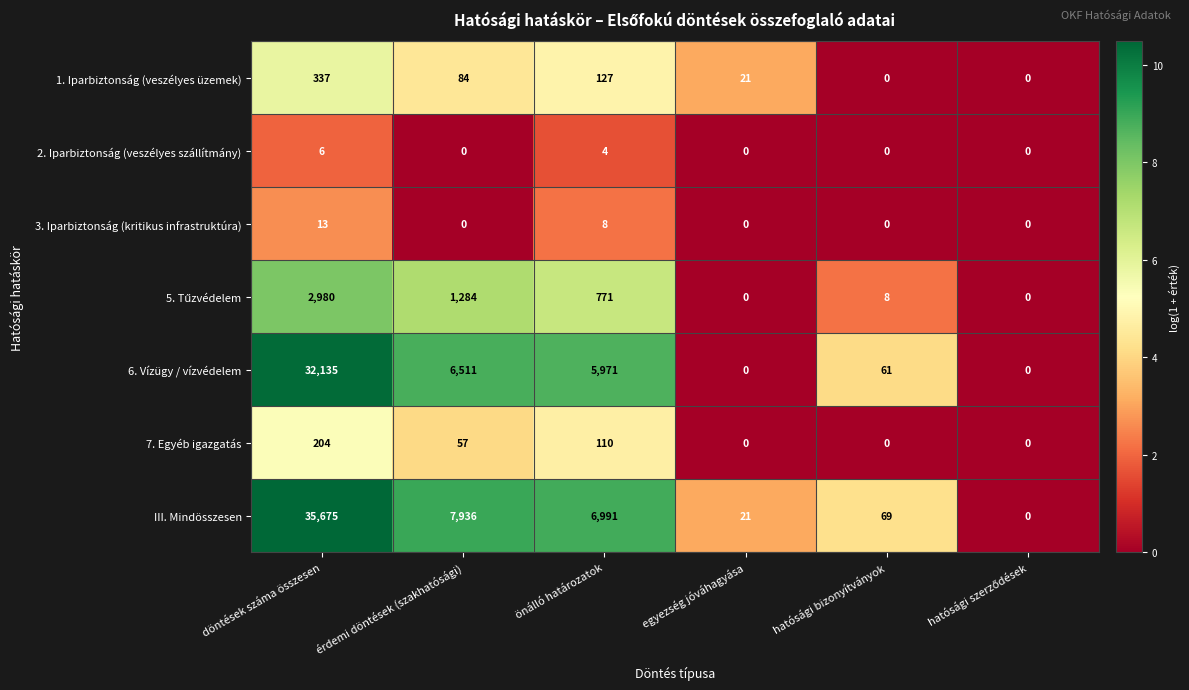

Which series has the largest range (max minus min)?

III. Mindösszesen